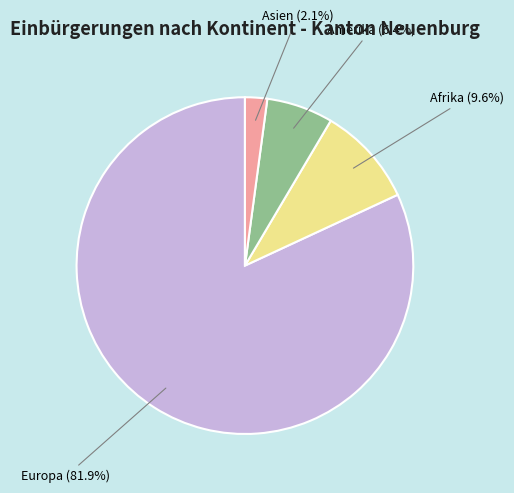

Do Amerika and Afrika together represent more than half of the pie?

No